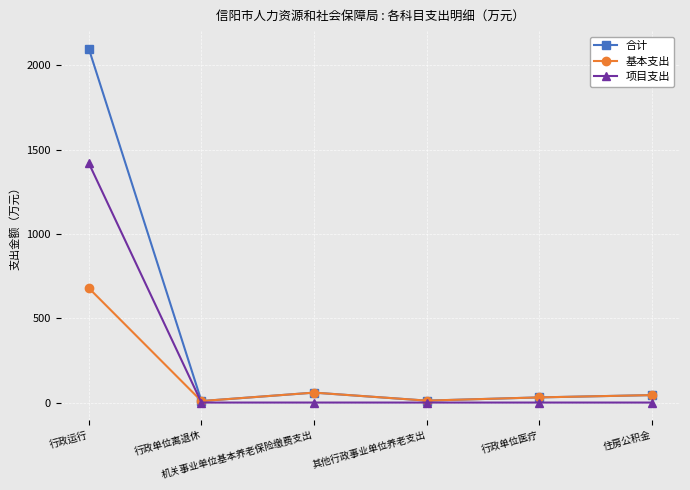

What are all the series names shown in the legend?

合计, 基本支出, 项目支出